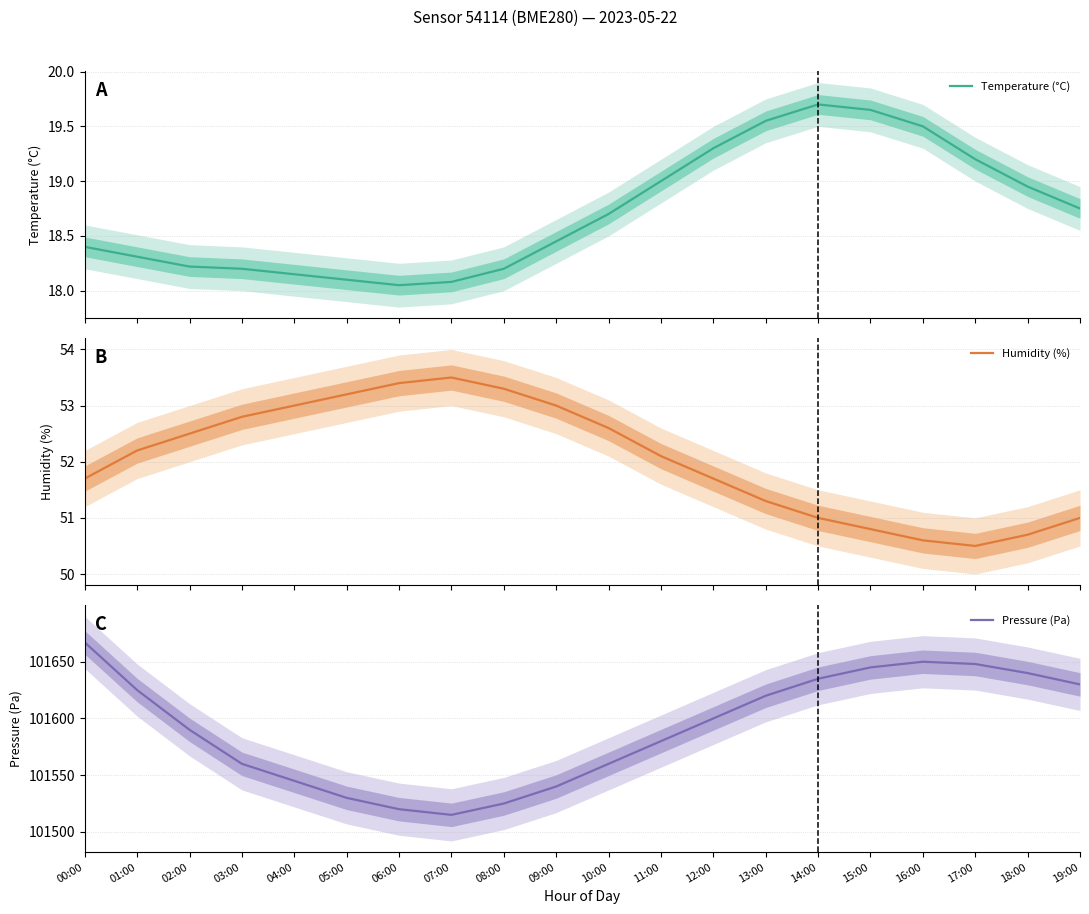

Rank the series at 11:00 from lowest to highest value.

Temperature (°C), Humidity (%), Pressure (Pa)